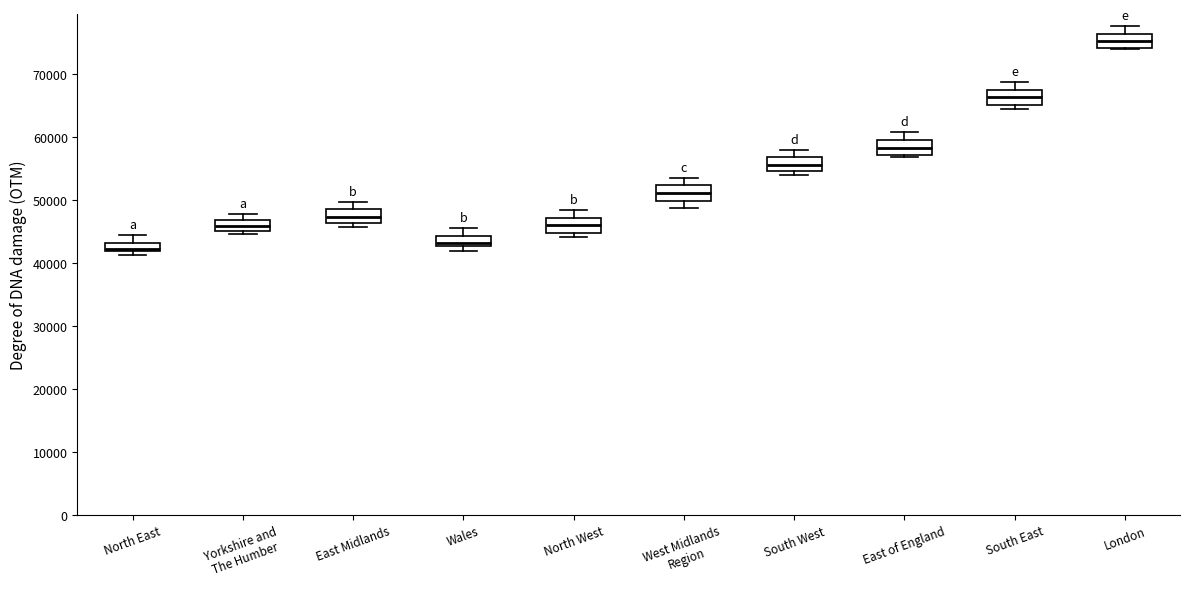

Which box's median line is the highest?

London